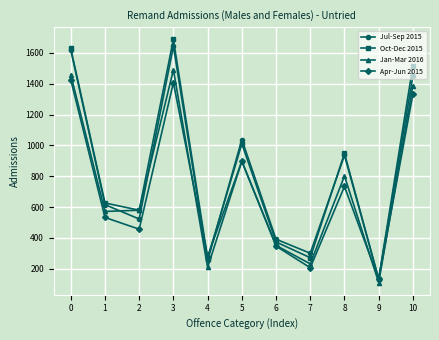

True or false: Oct-Dec 2015 has more than 2 interior local peaks.

True